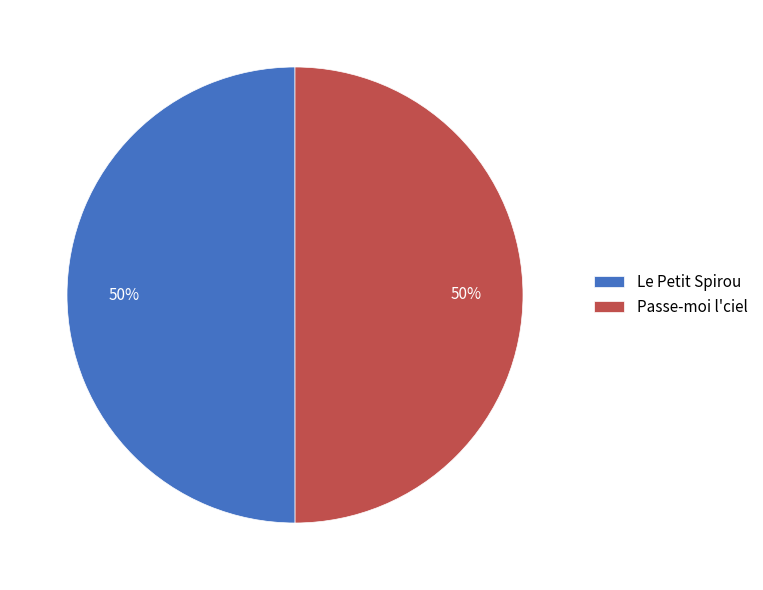

To the nearest percent, what is the combined percentage of Le Petit Spirou and Passe-moi l'ciel?

100%